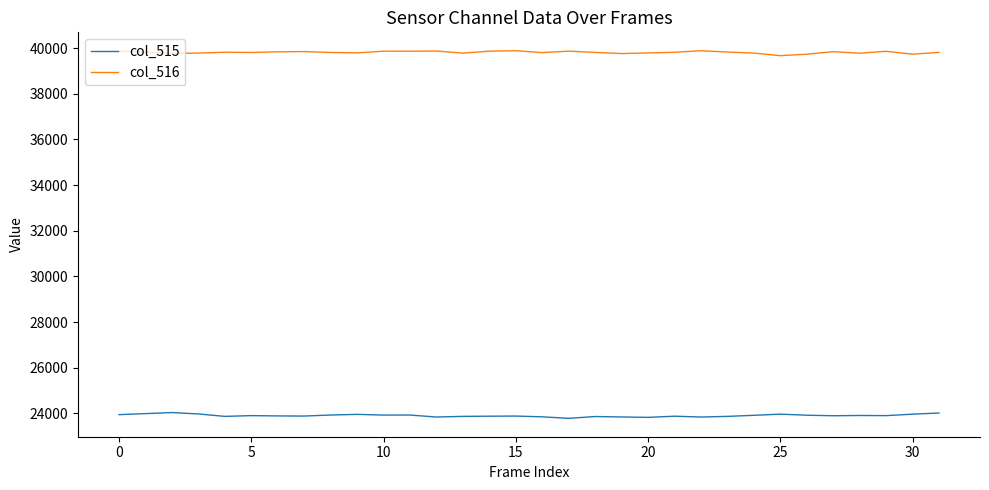

Which series has the largest total across all categories?

col_516